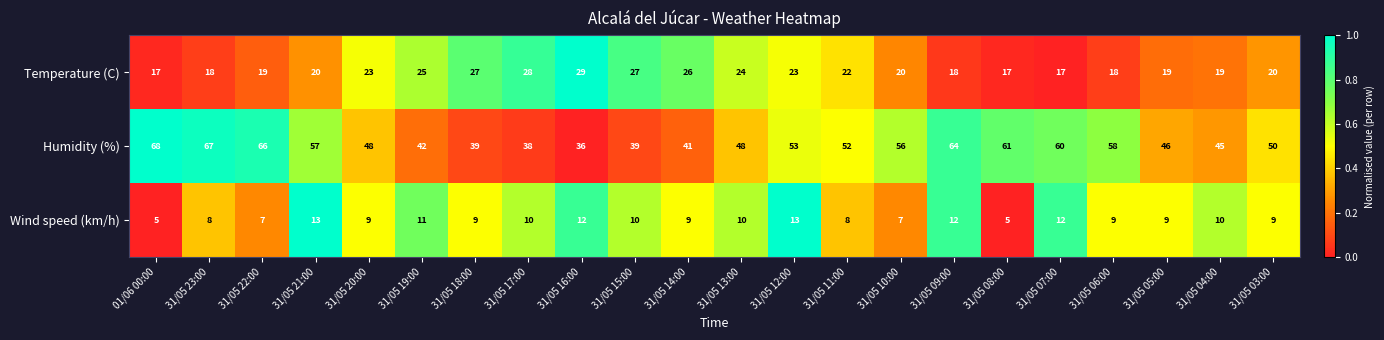

Which series changed the most between 31/05 14:00 and 31/05 06:00?

Humidity (%)